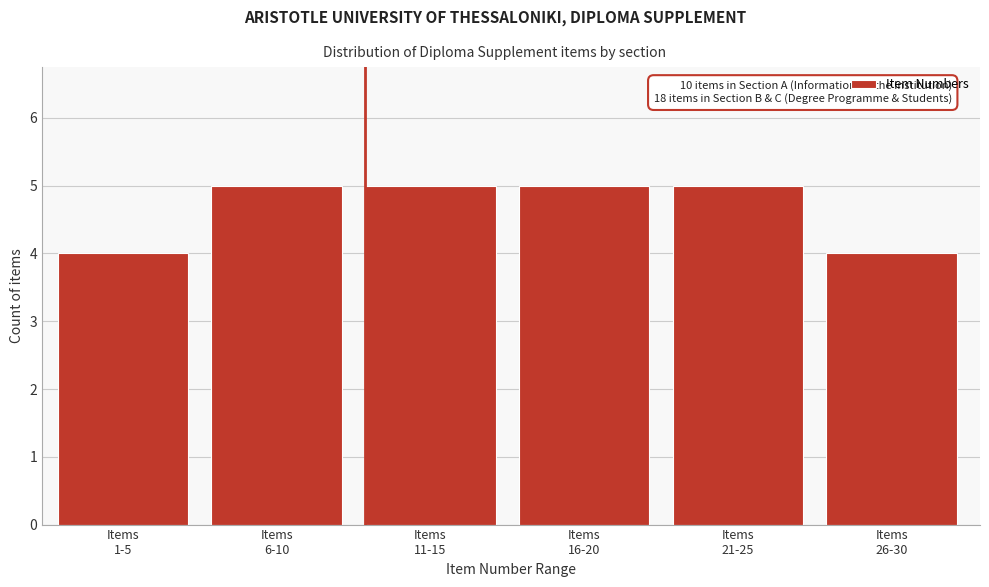

What is the value of the 2nd bar from the left?

5